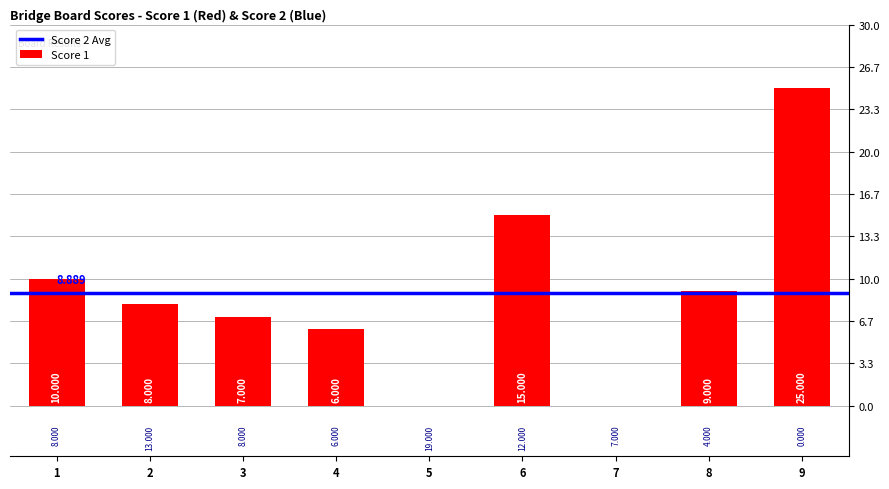

List the labels in order of value, largest first.

9, 6, 1, 8, 2, 3, 4, 5, 7